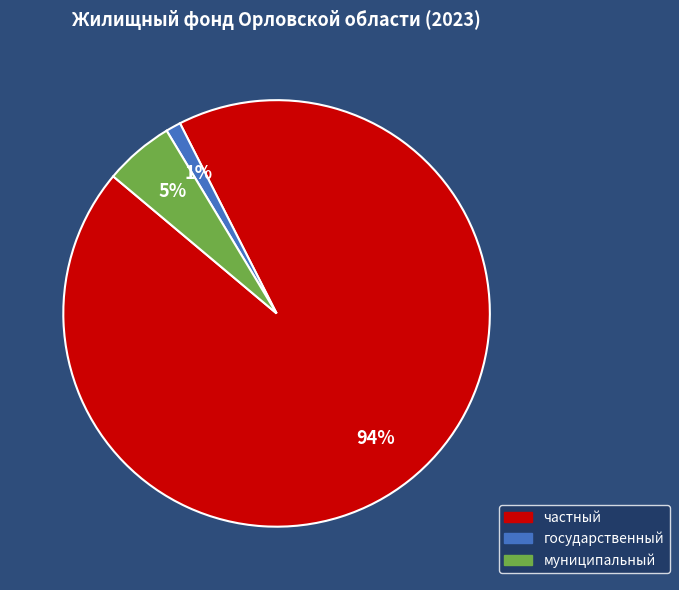

Is the sum of муниципальный and государственный greater than half?

No